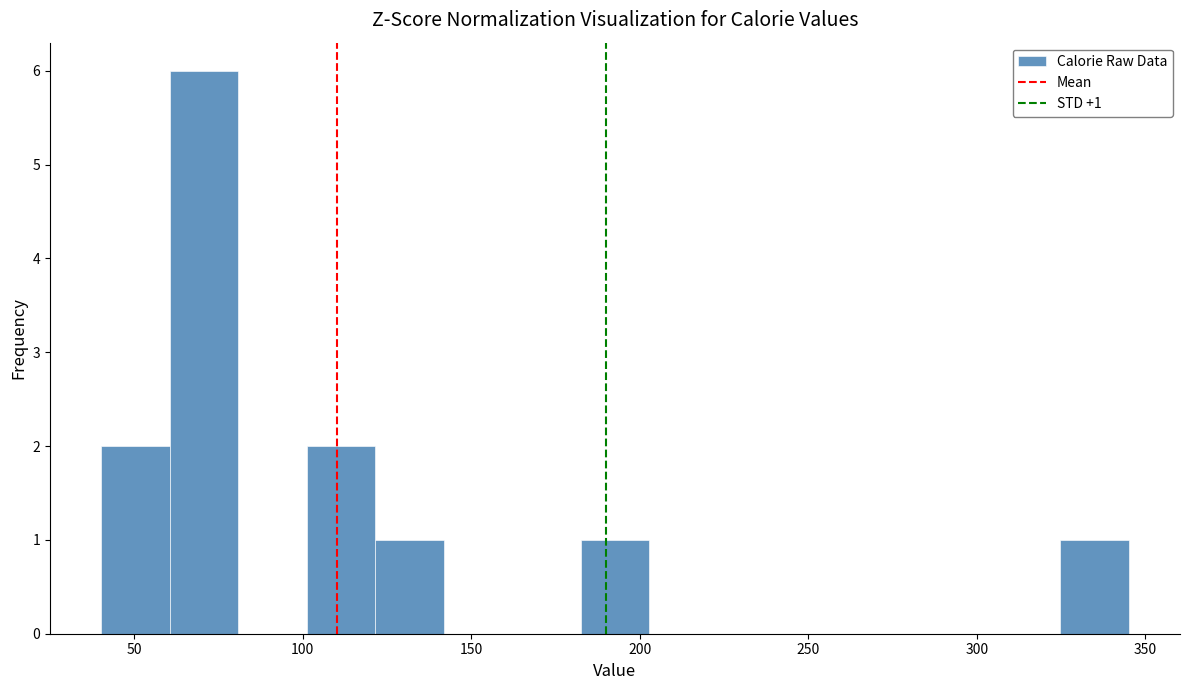

Which range on the x-axis has the tallest bar?

60 to 80